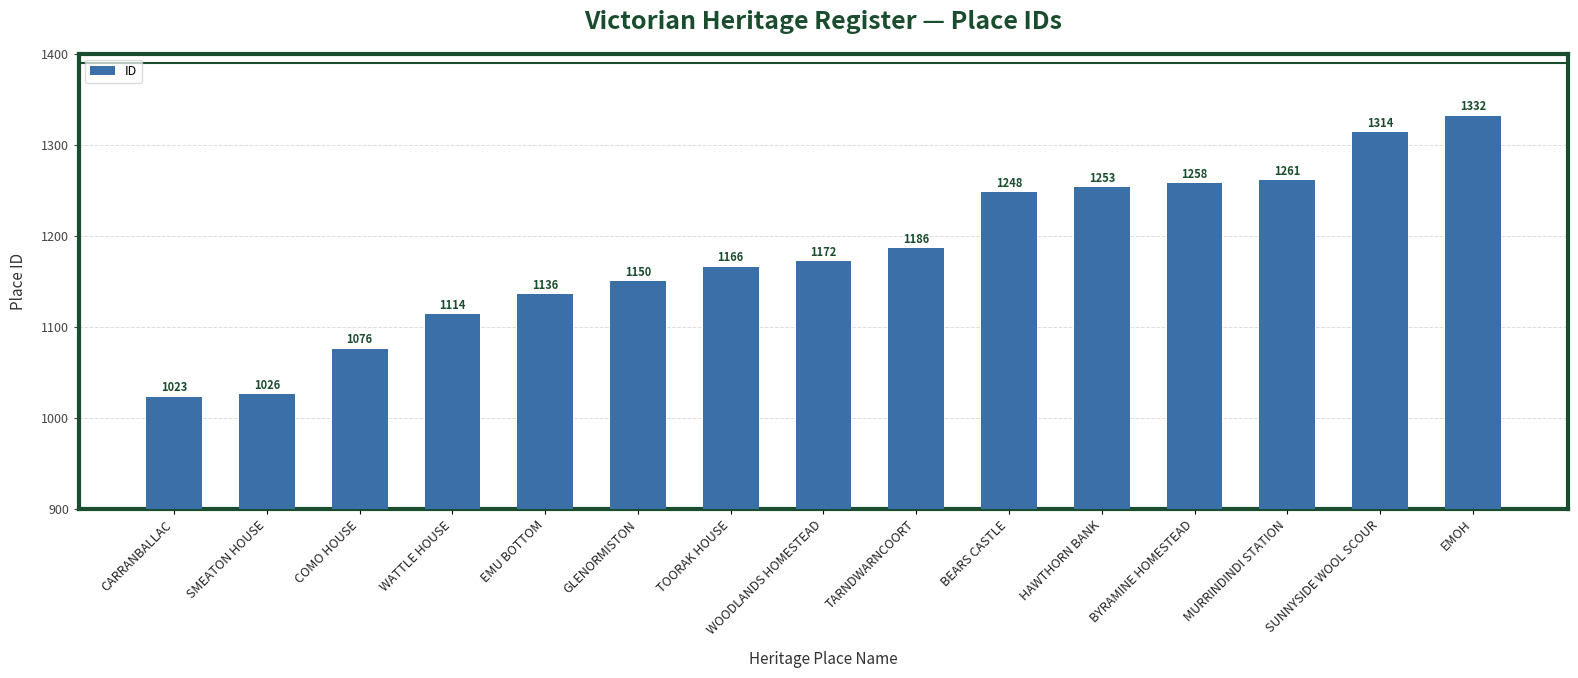

What position from the right is SMEATON HOUSE?

14